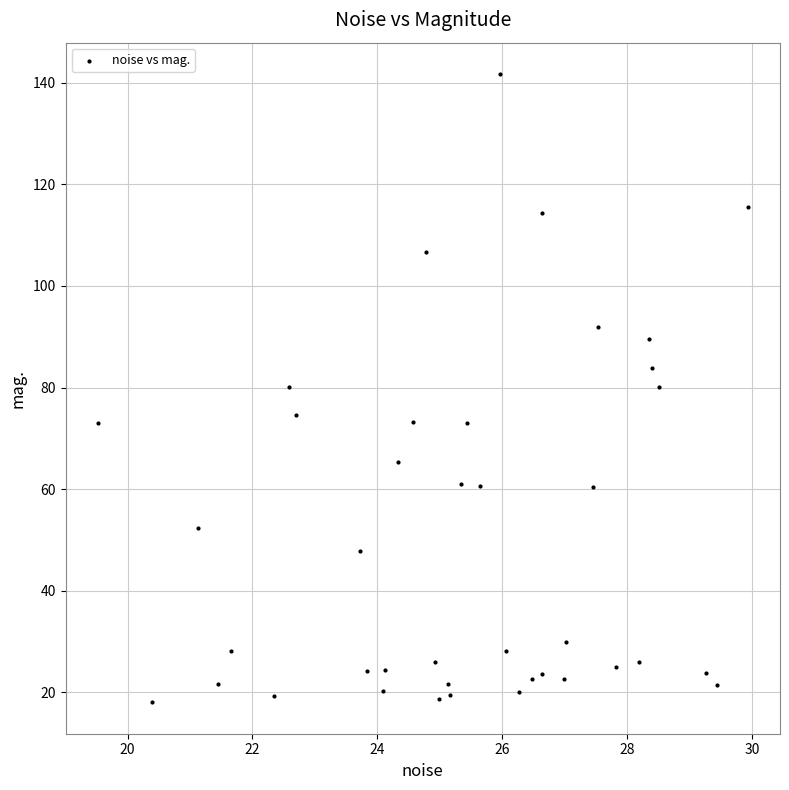

What is the range of X values (max minus min)?

10.4